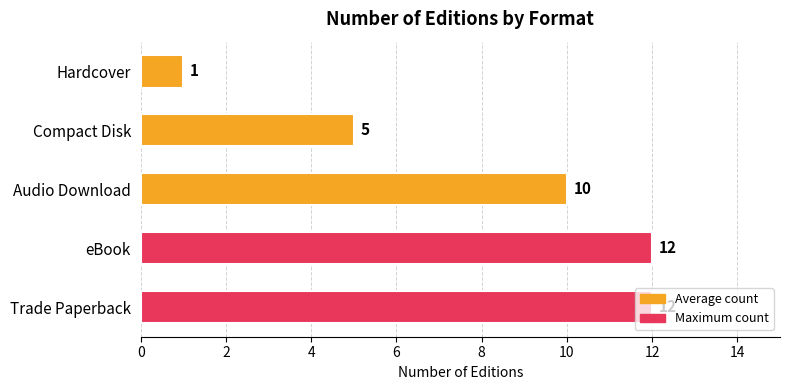

What is the sum of the values at Trade Paperback and Hardcover?

13